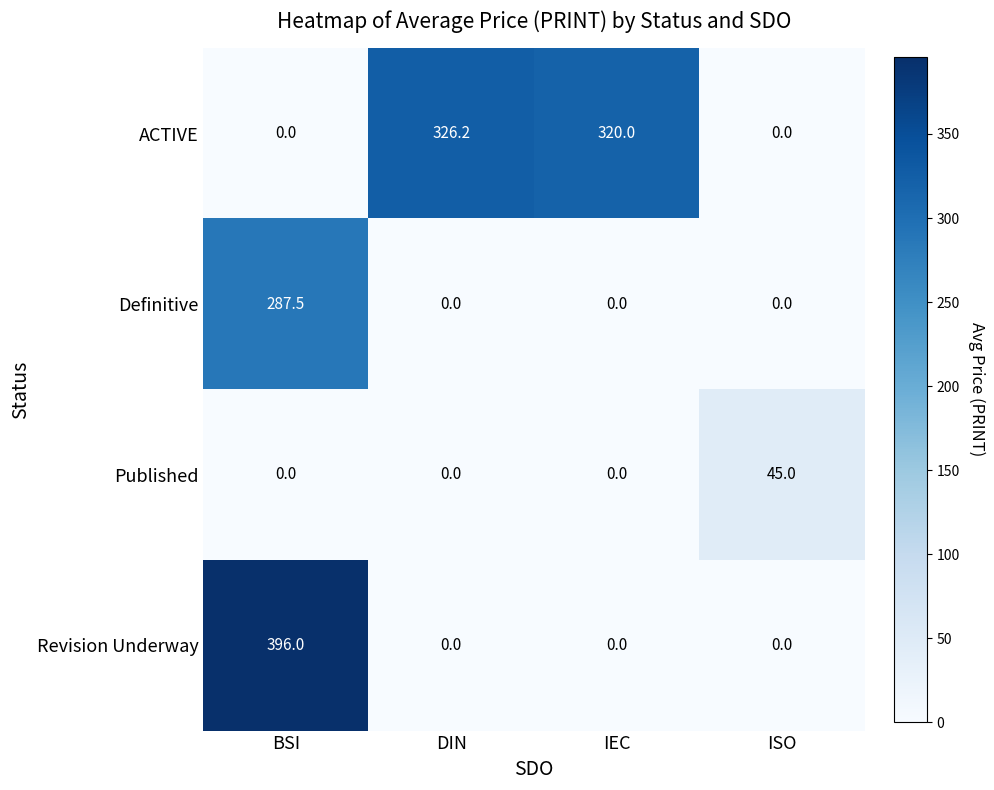

At how many categories does at least one series exceed 317?

3